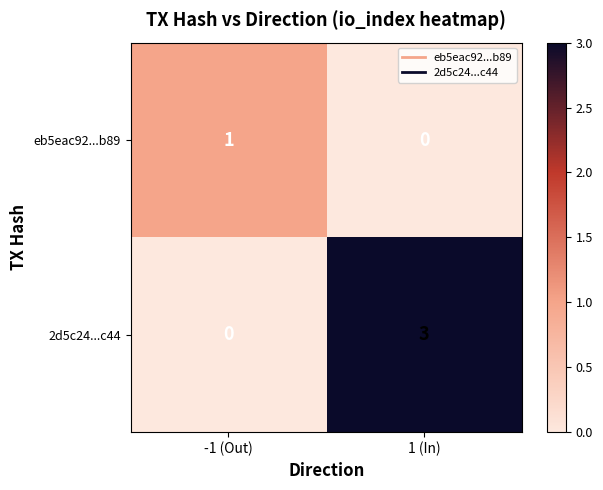

True or false: eb5eac92...b89 has a value of 1 at -1 (Out).

True